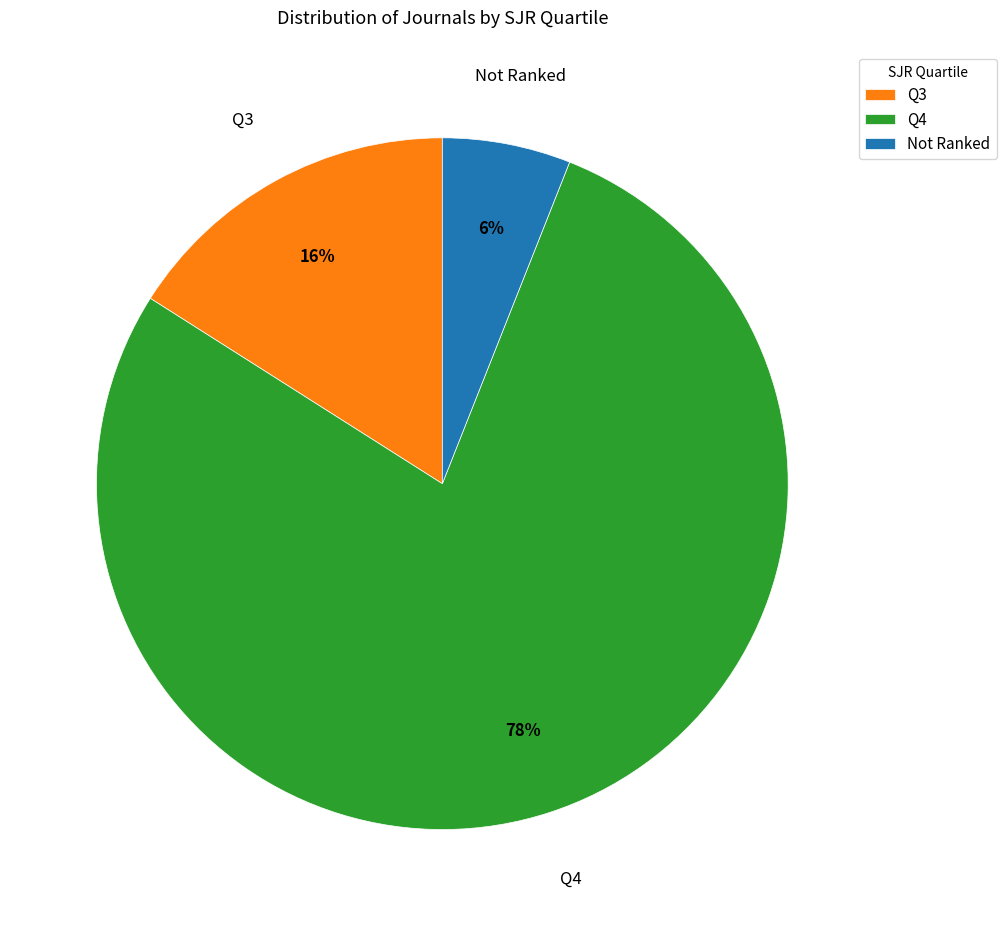

To the nearest percent, what is the combined percentage of Q4 and Not Ranked?

84%